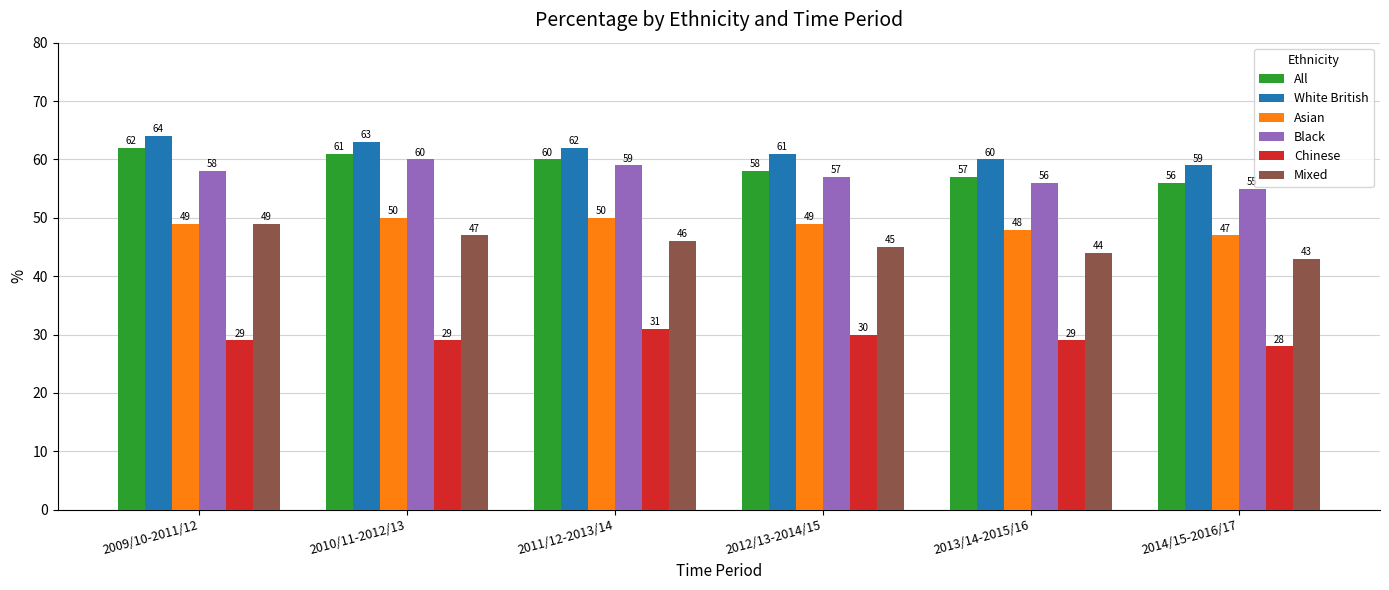

What is the difference between the Asian values at 2010/11-2012/13 and 2009/10-2011/12?

1